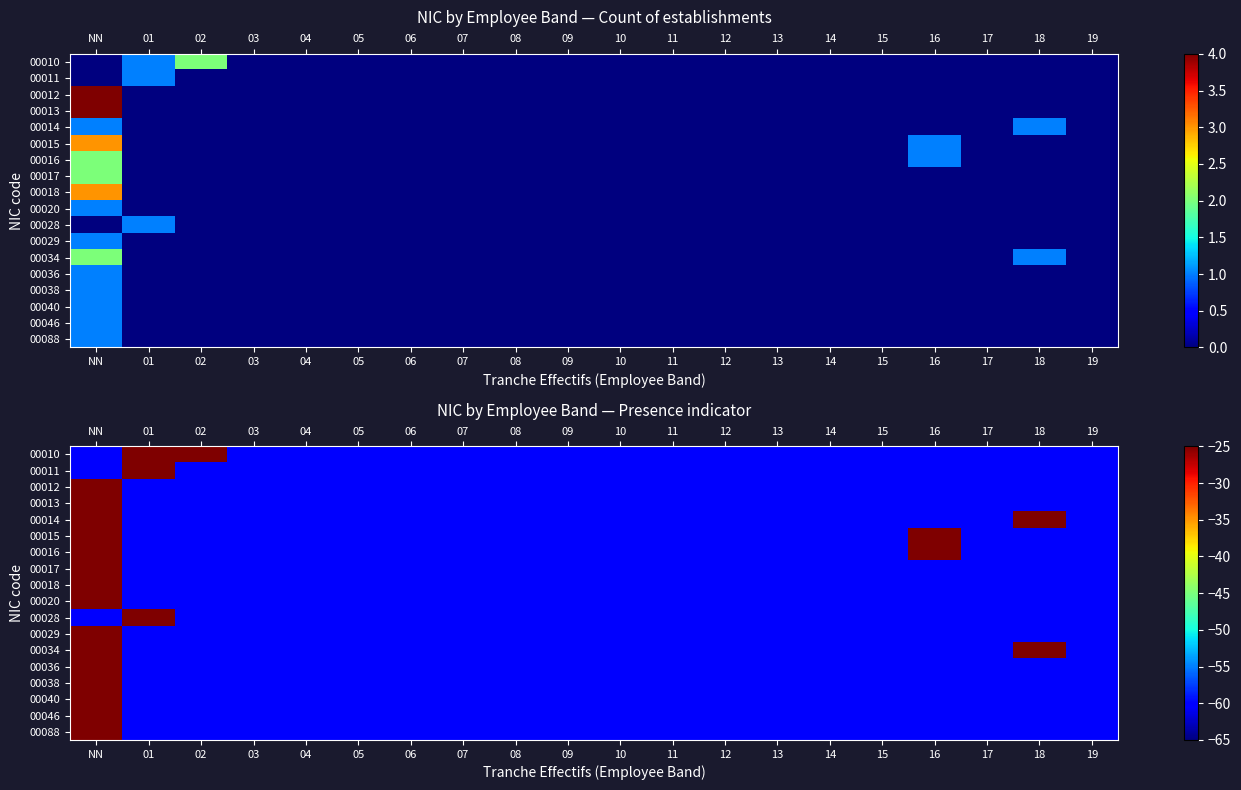

The value of 00028 at 03 is -28. True or false?

False